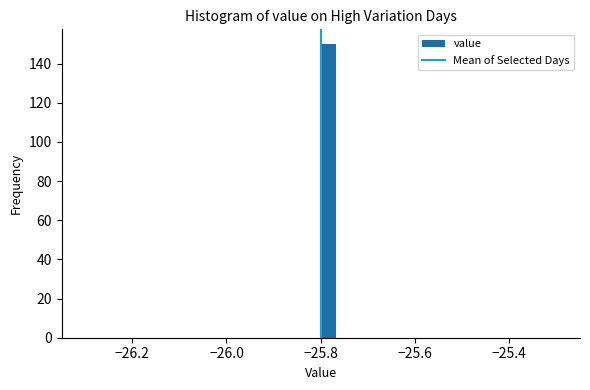

Around what value on the x-axis is the tallest bar? Give the approximate position of its centre, as read against the axis.

-25.78